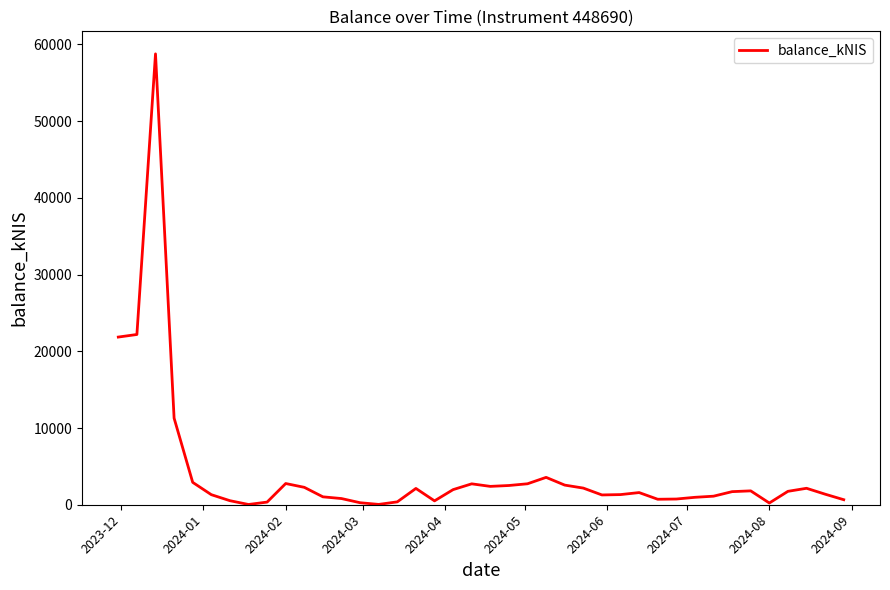

What is the greatest value displayed?

58777.6